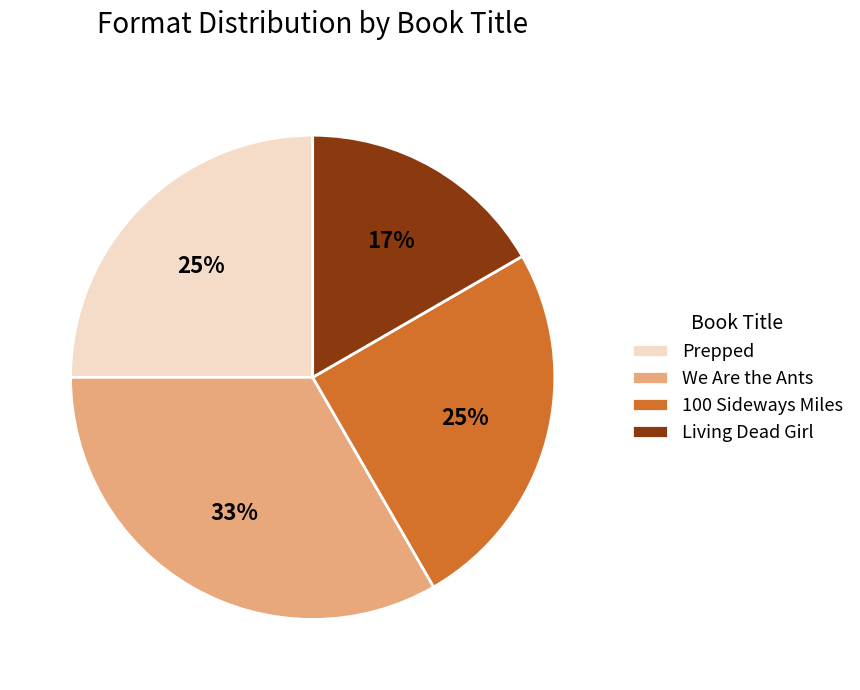

Is there any slice that represents more than half of the pie?

No